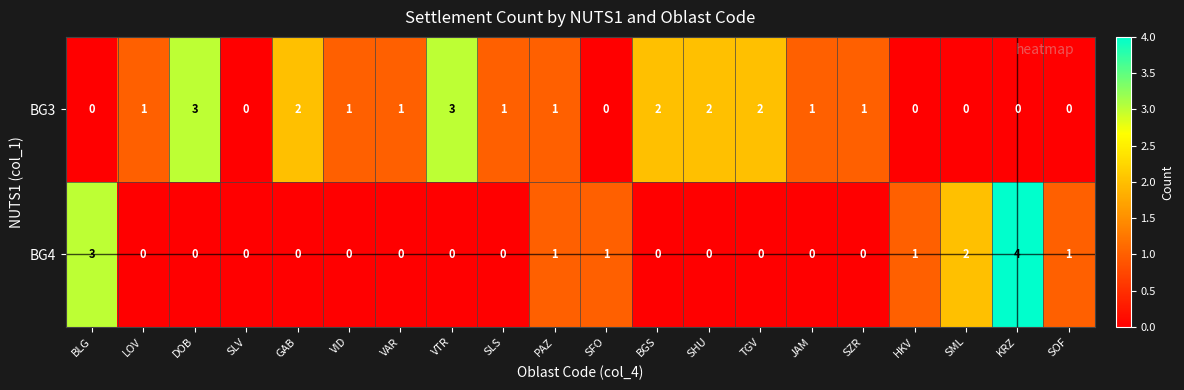

Which series has the widest spread of values?

BG4